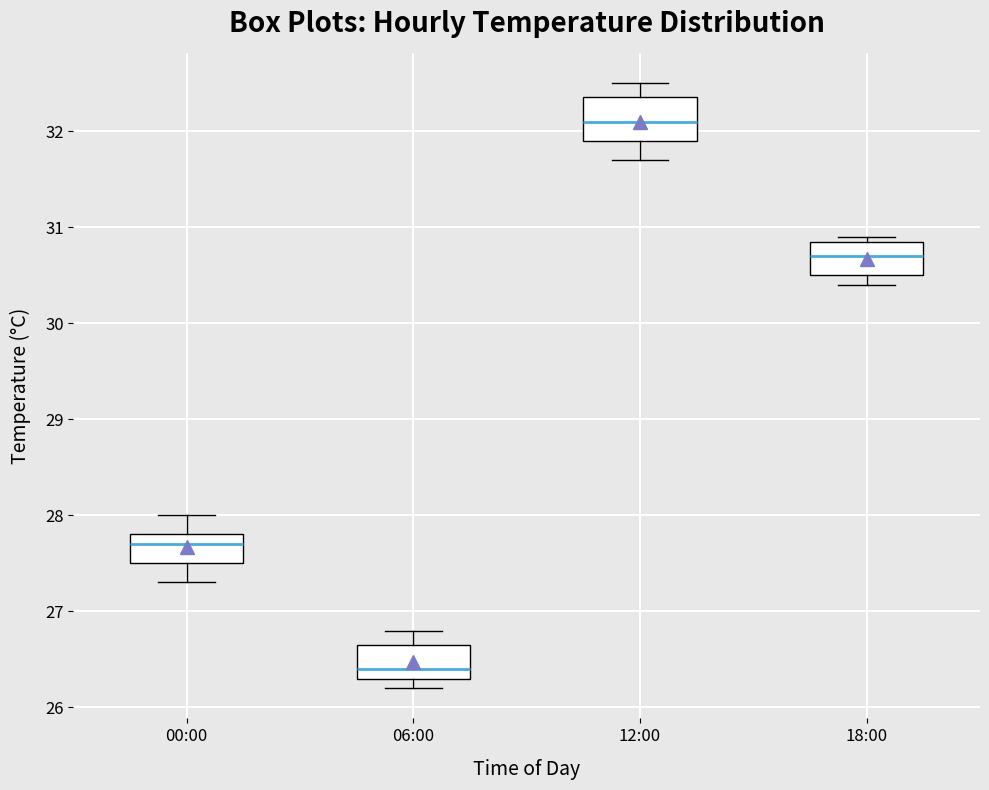

Reading left to right, read every box against the y-axis: the position of its median line, the range the box covers, and the ends of its whiskers. The values are not printed on the chart, so give them approximately, as read against the axis.

00:00: median 27.7, box 27.5 to 27.8, whiskers 27.3 to 28.0
06:00: median 26.4, box 26.3 to 26.7, whiskers 26.2 to 26.8
12:00: median 32.1, box 31.9 to 32.4, whiskers 31.7 to 32.5
18:00: median 30.7, box 30.5 to 30.9, whiskers 30.4 to 30.9 (just above the box's upper edge)